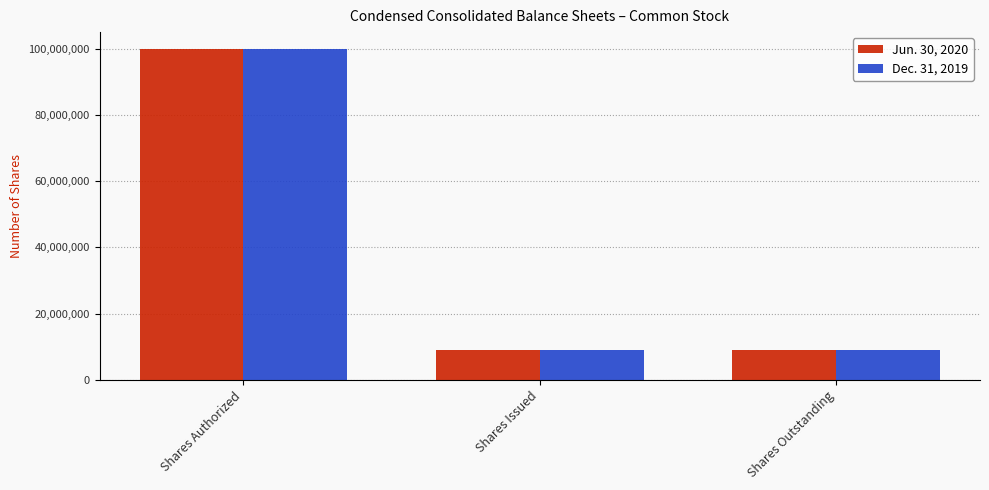

What is the spread (max minus min) of values at Shares Issued?

43194